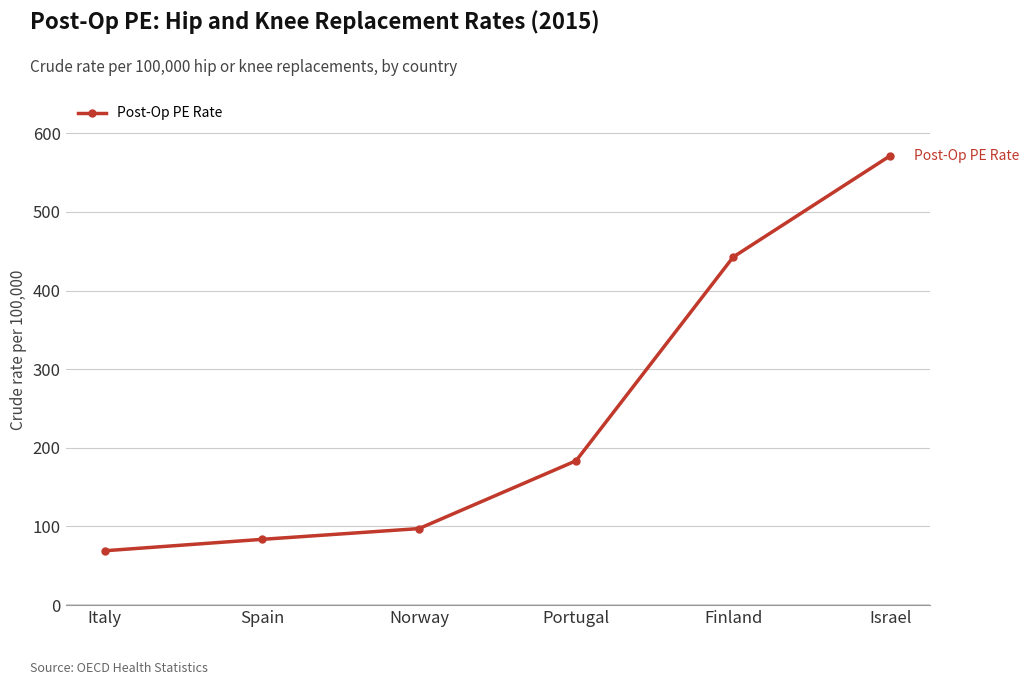

What is the average value?

241.2